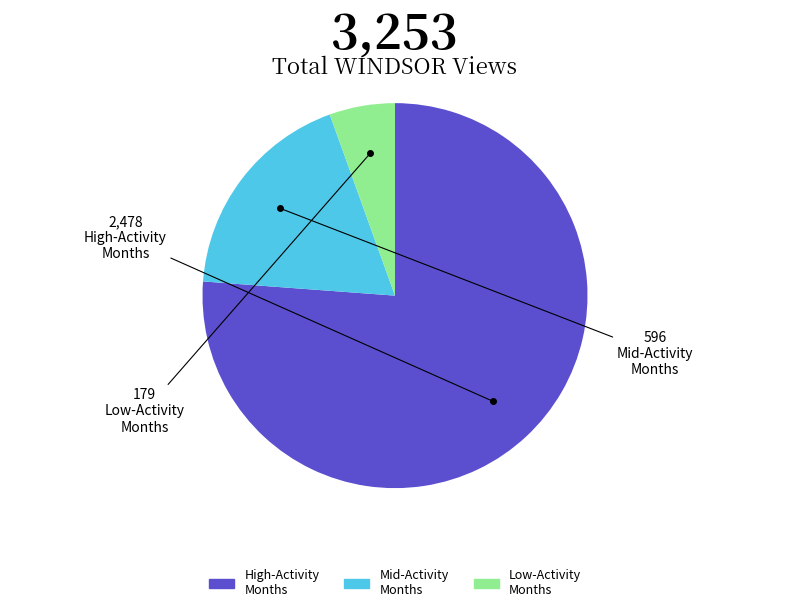

Does any single category account for the majority?

Yes